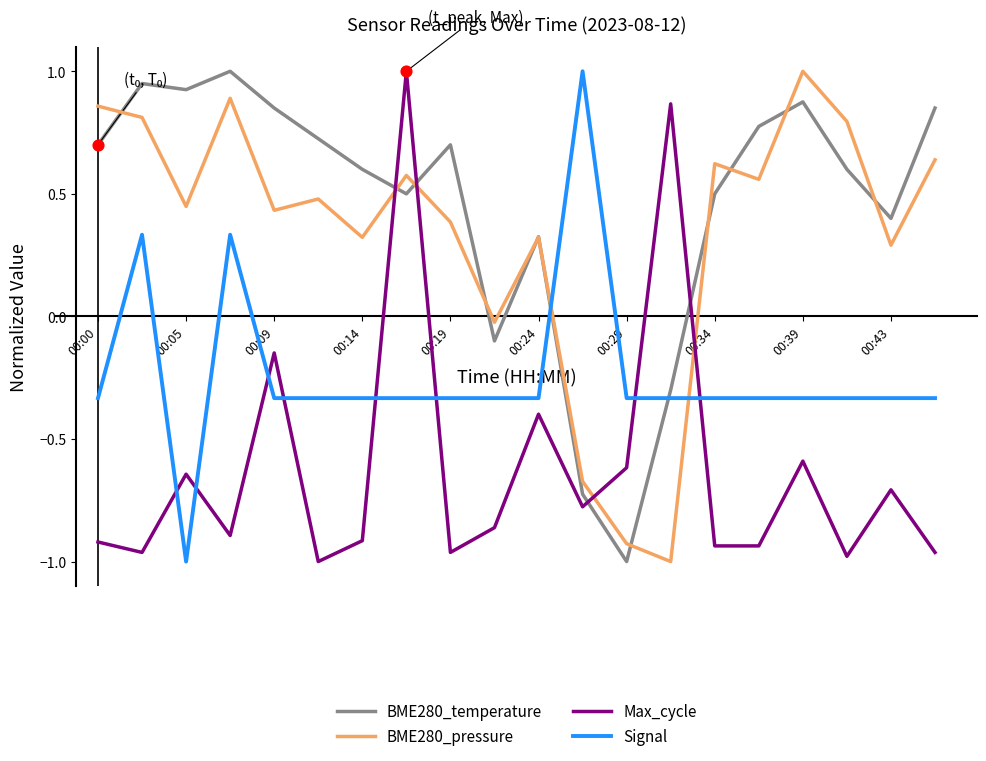

How many intersections are there between BME280_temperature and Max_cycle?

4